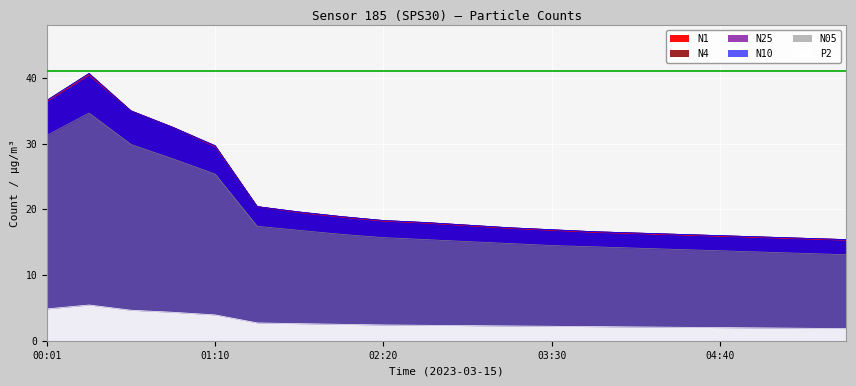

True or false: N4 and N25 cross at least once.

False